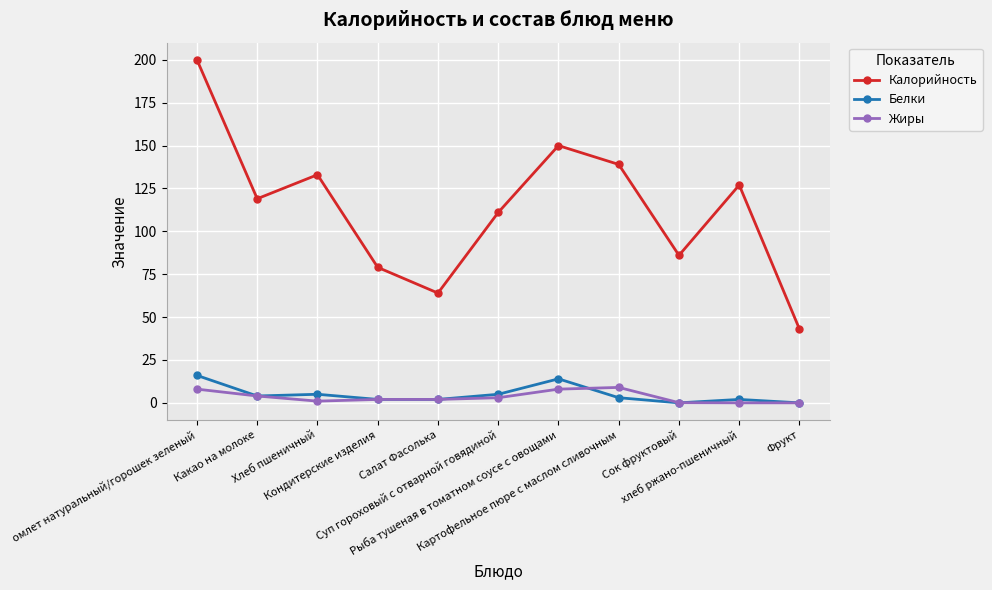

What is the difference between the Калорийность values at Кондитерские изделия and Хлеб пшеничный?

54.0